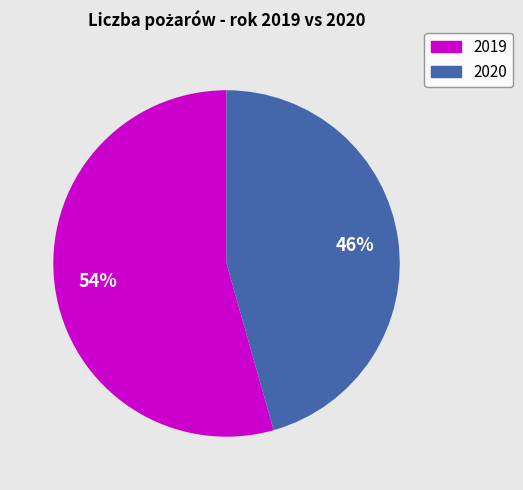

What percentage is the 2019 slice, to the nearest percent?

54%